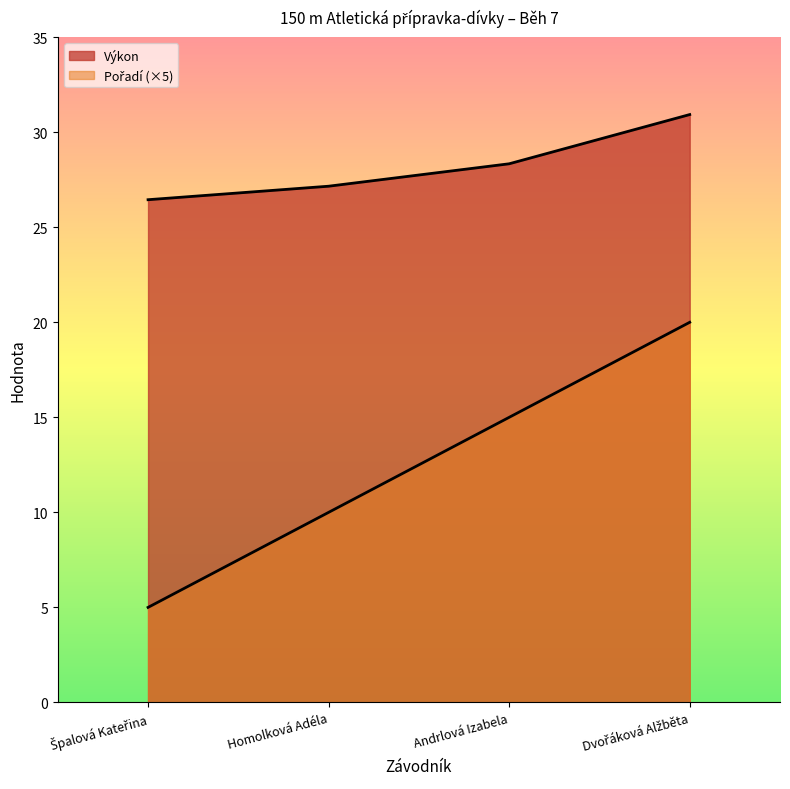

What is the difference between the second highest and minimum values in the Výkon series?

1.9